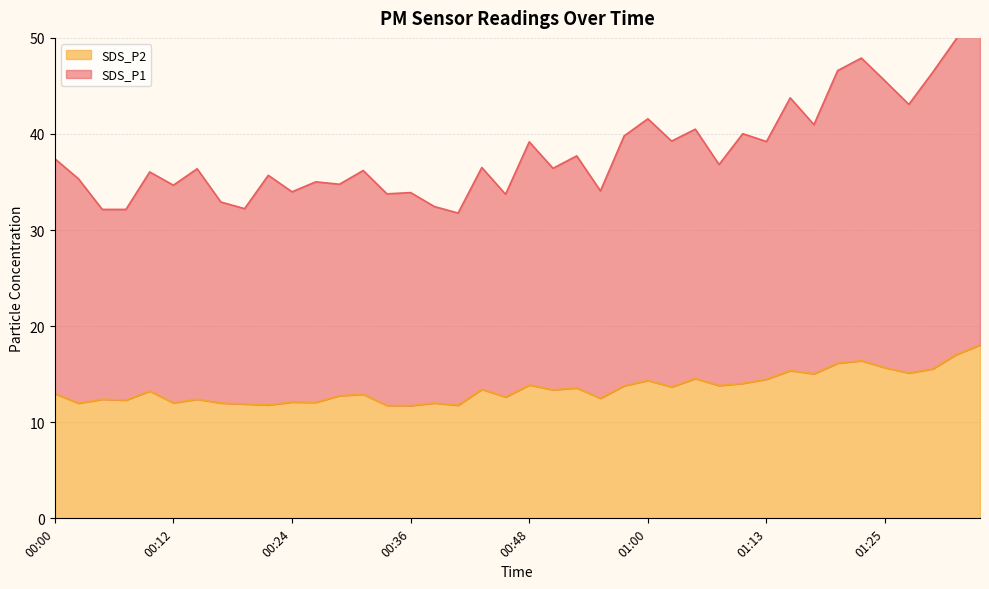

Where is SDS_P1 nearest to the value 43?

01:27